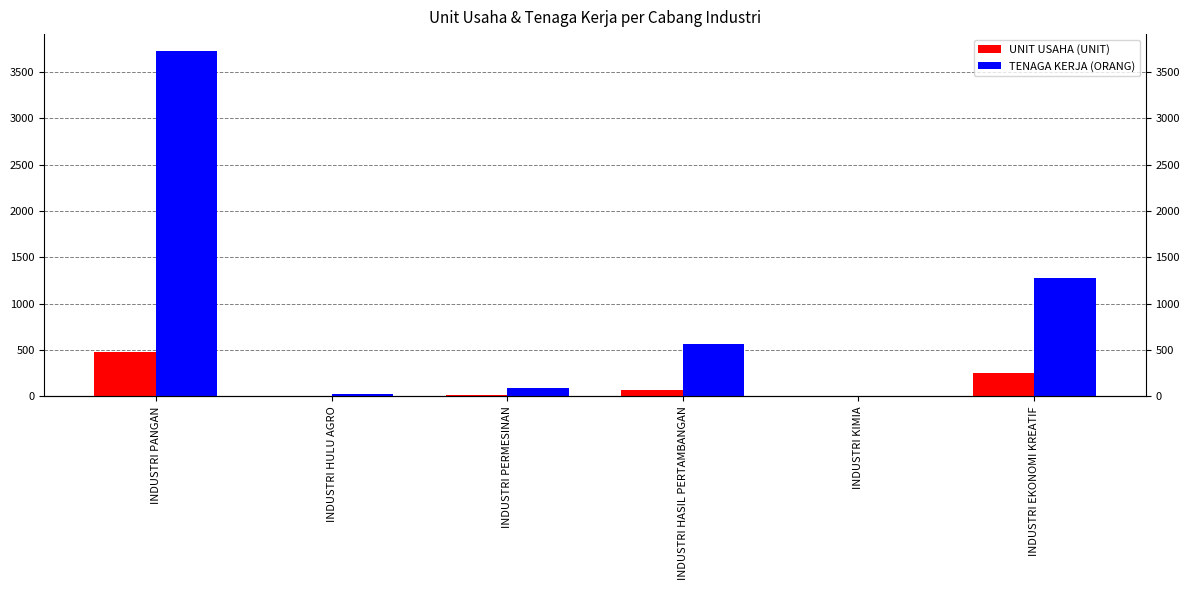

Which has a higher value, INDUSTRI PANGAN or INDUSTRI HASIL PERTAMBANGAN?

INDUSTRI PANGAN